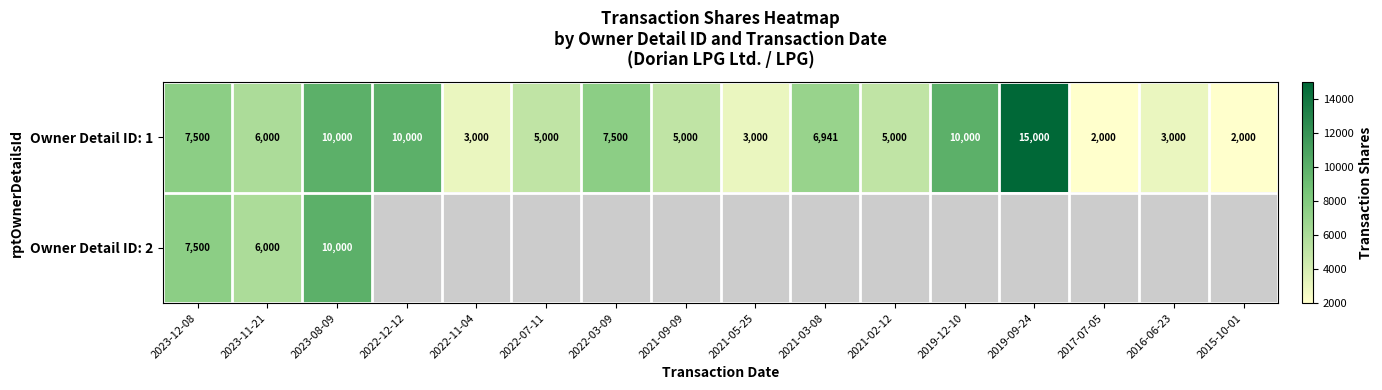

Rank the series by their maximum value, from lowest to highest.

Owner Detail ID: 2, Owner Detail ID: 1